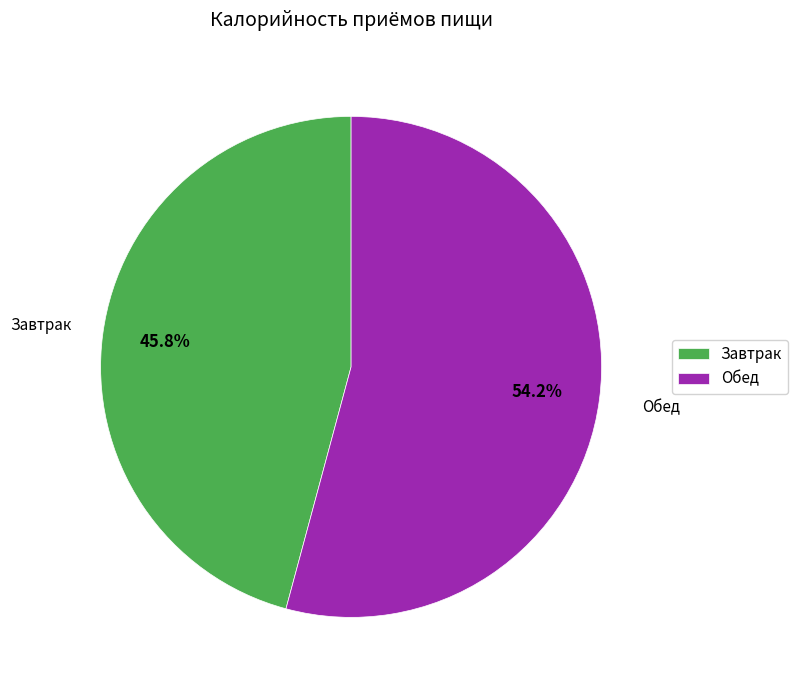

Combined, do Завтрак and Обед account for over 50%?

Yes